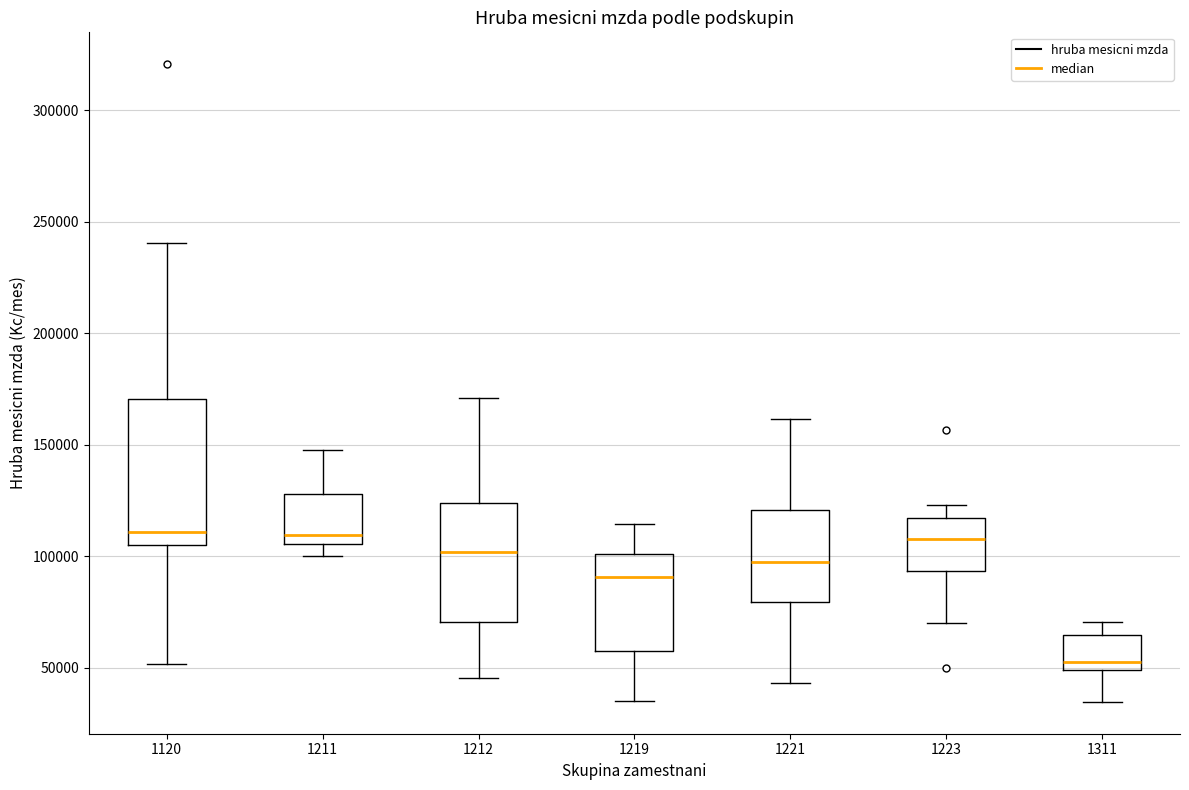

Where is the upper edge of the box at x = 1219 on the y-axis? The values are not printed on the chart, so give them approximately, as read against the axis.

100000